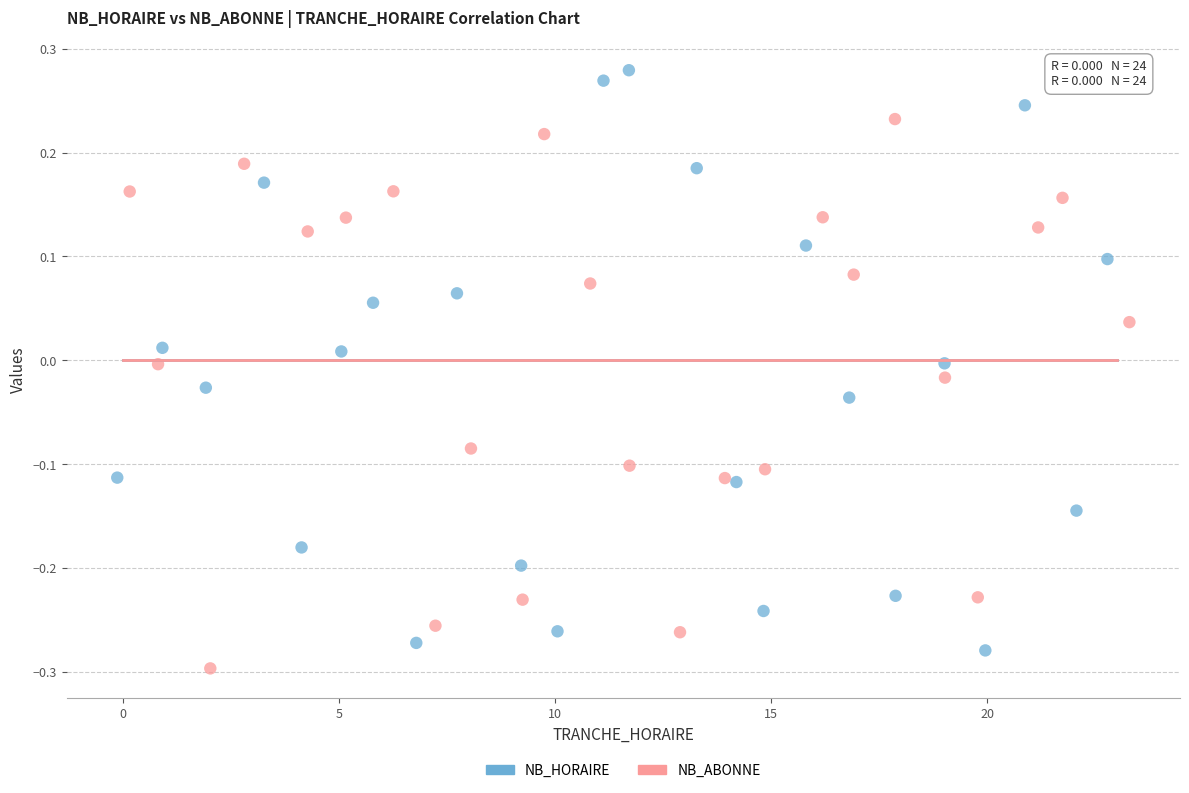

What are all the series names shown in the legend?

NB_HORAIRE, NB_ABONNE